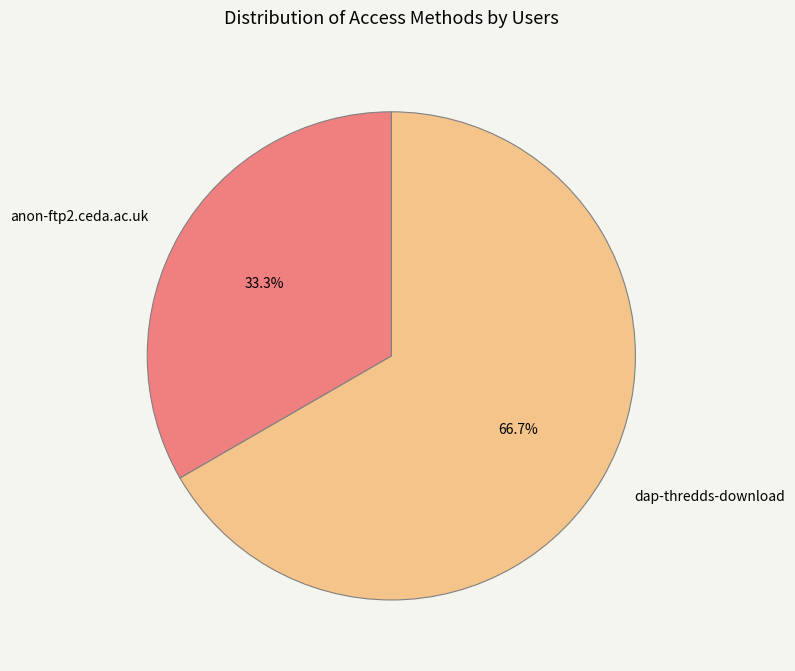

True or false: dap-thredds-download accounts for 67% of the total.

True